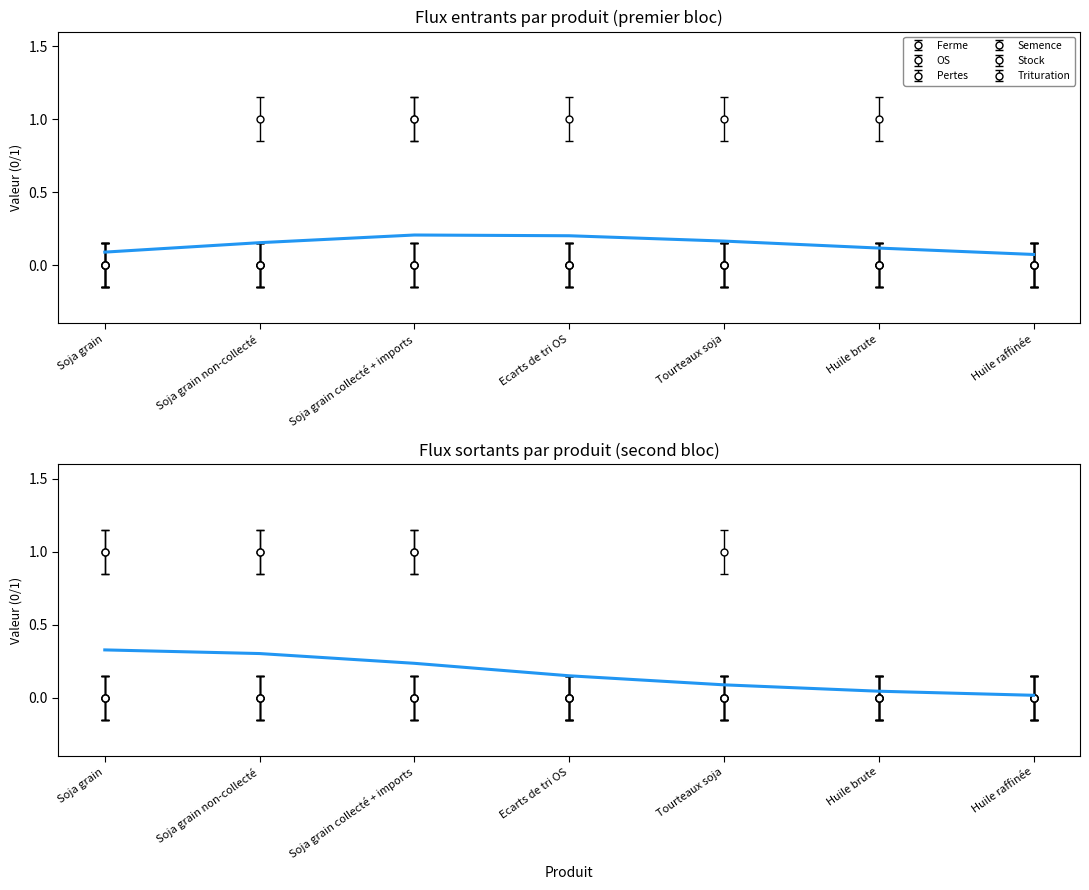

What is the sum of the OS values at Ecarts de tri OS and Tourteaux soja?

1